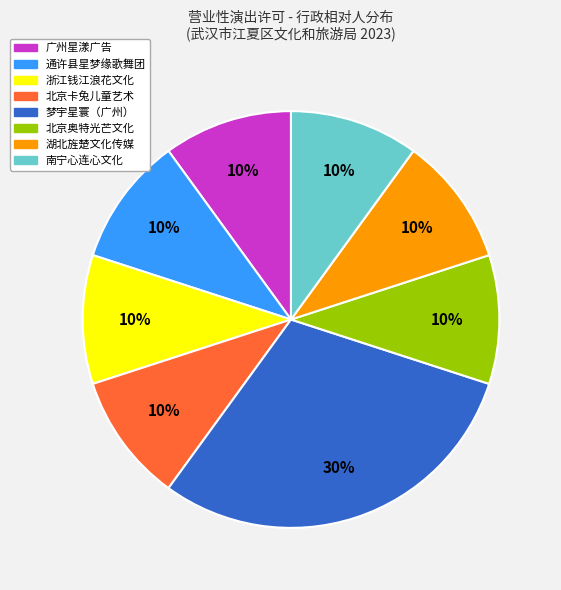

How many segments does this pie chart have?

8